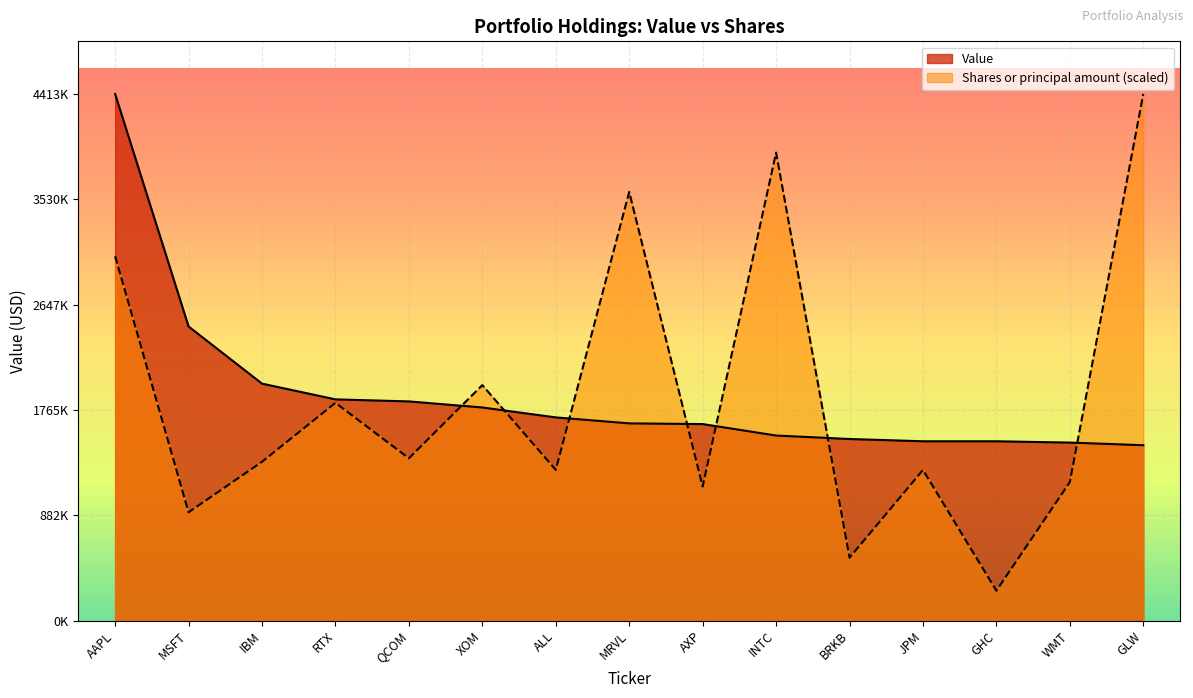

What is the minimum value shown in the chart?

250806.4